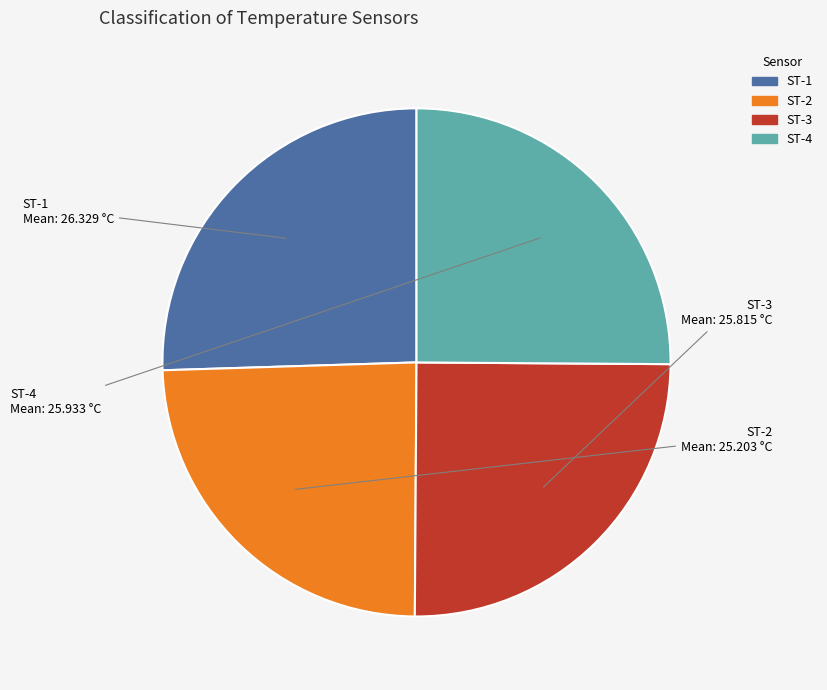

What is the smallest slice in the pie chart?

ST-2